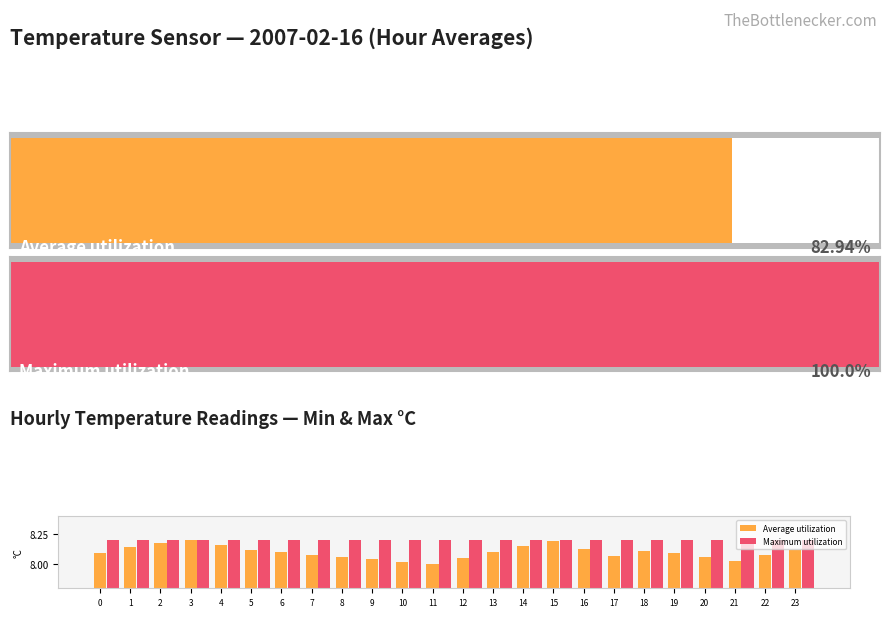

Which series changed the most between 5 and 22?

Average utilization